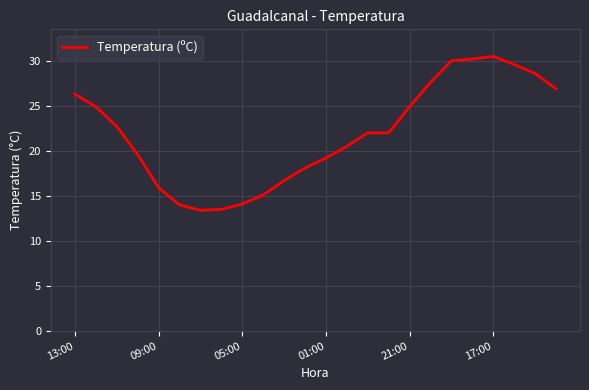

What is the minimum value shown in the chart?

13.4